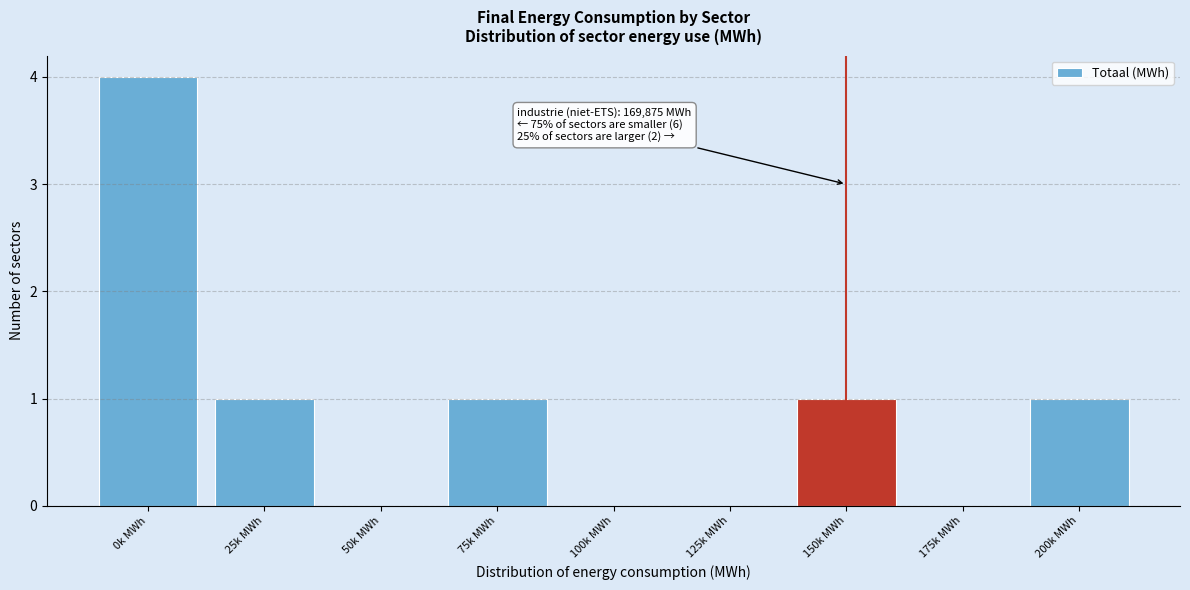

Reading left to right, extract all data points from this chart.

0k MWh=4	25k MWh=1	50k MWh=0	75k MWh=1	100k MWh=0	125k MWh=0	150k MWh=1	175k MWh=0	200k MWh=1